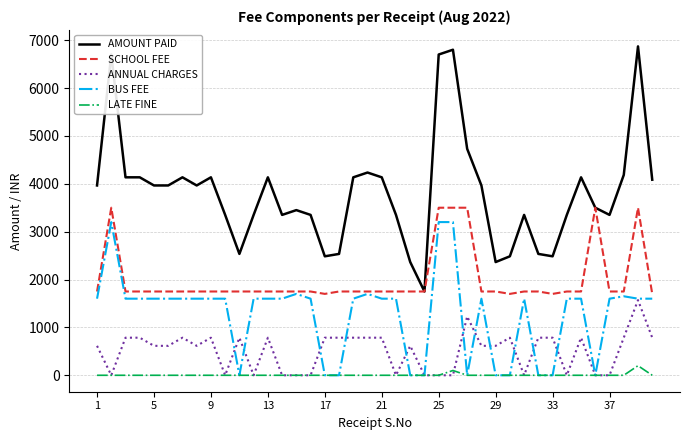

True or false: BUS FEE has more than 0 points higher than both neighbors.

True